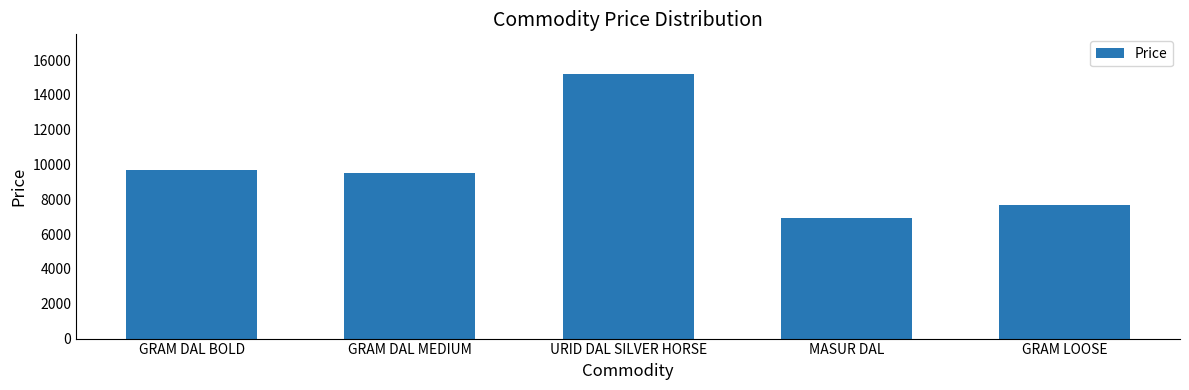

Rank the categories by value from highest to lowest.

URID DAL SILVER HORSE, GRAM DAL BOLD, GRAM DAL MEDIUM, GRAM LOOSE, MASUR DAL